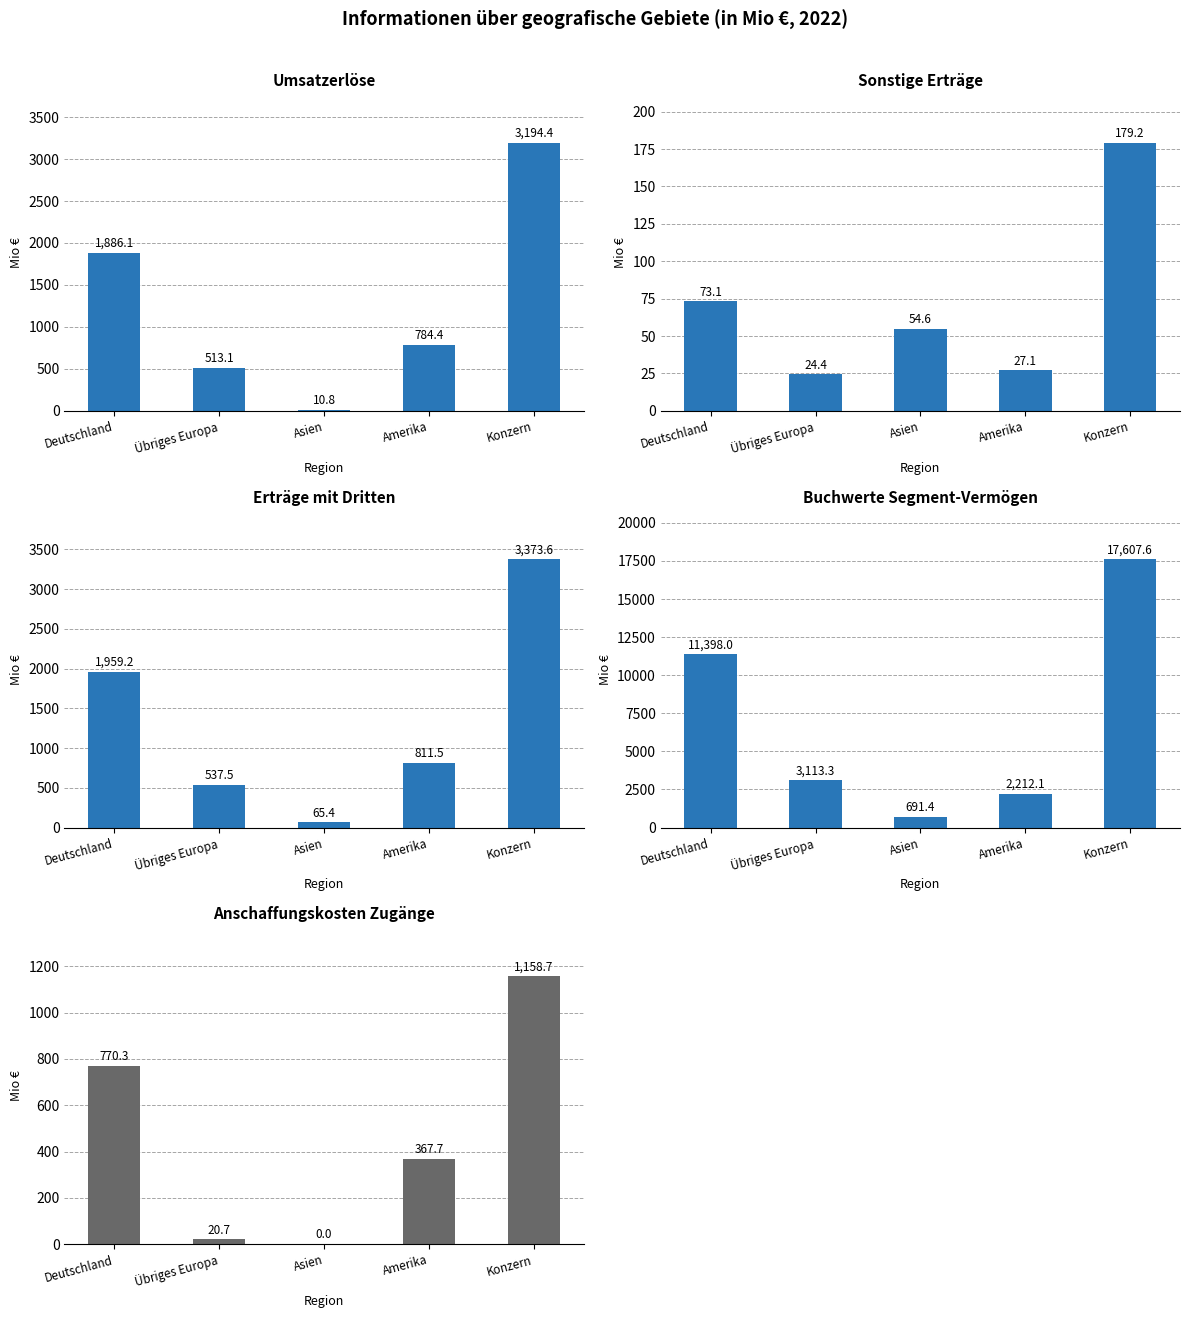

What is the sum of the Erträge mit Dritten values at Konzern and Übriges Europa?

3911.1